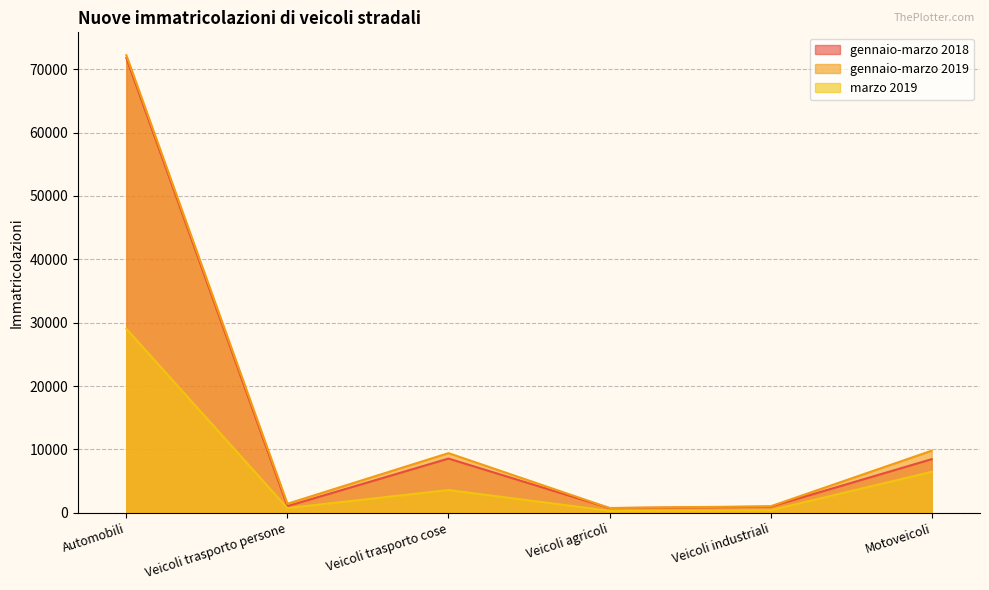

Which series changed the most between Veicoli agricoli and Veicoli industriali?

gennaio-marzo 2019